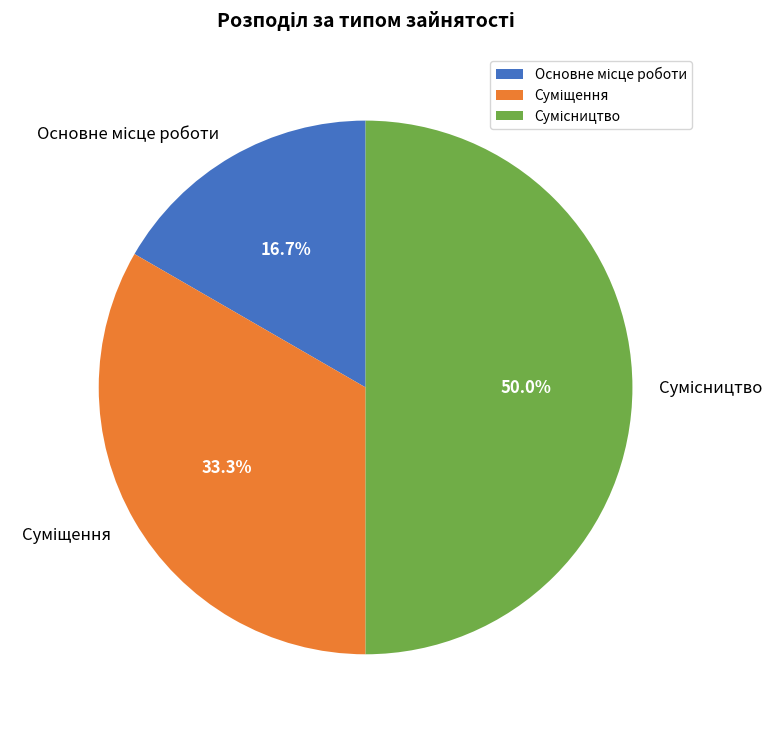

The Основне місце роботи slice represents 17% of the pie. True or false?

True